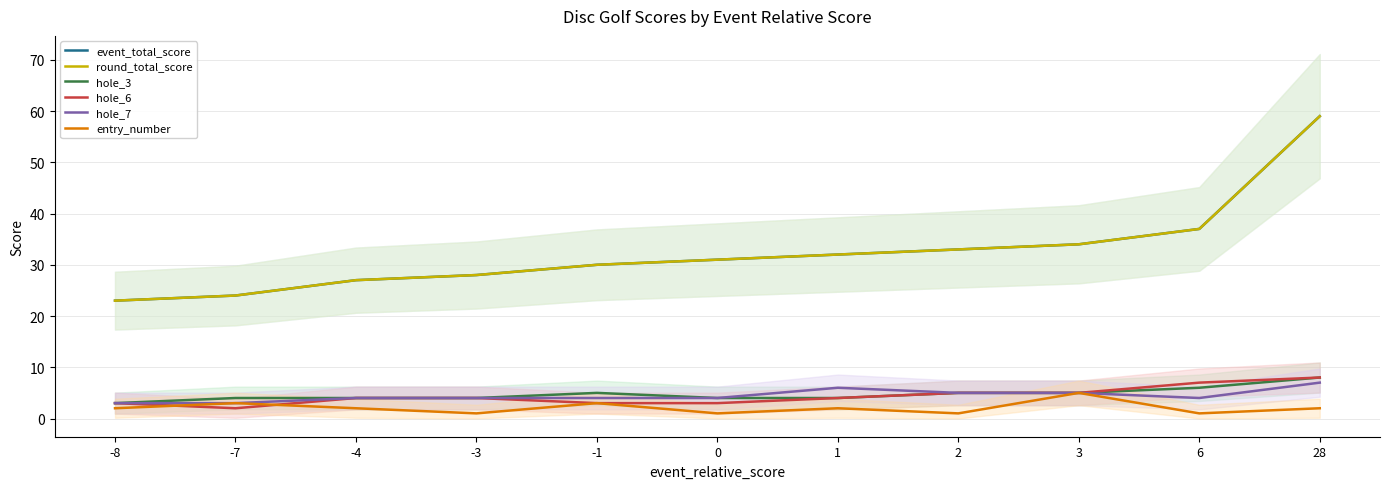

What is the maximum value for event_total_score?

59